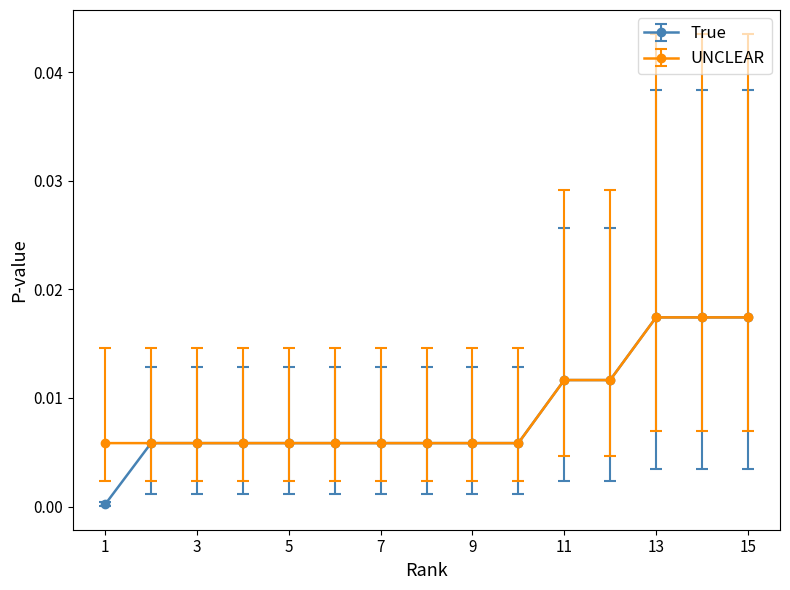

Which series has the largest range (max minus min)?

True